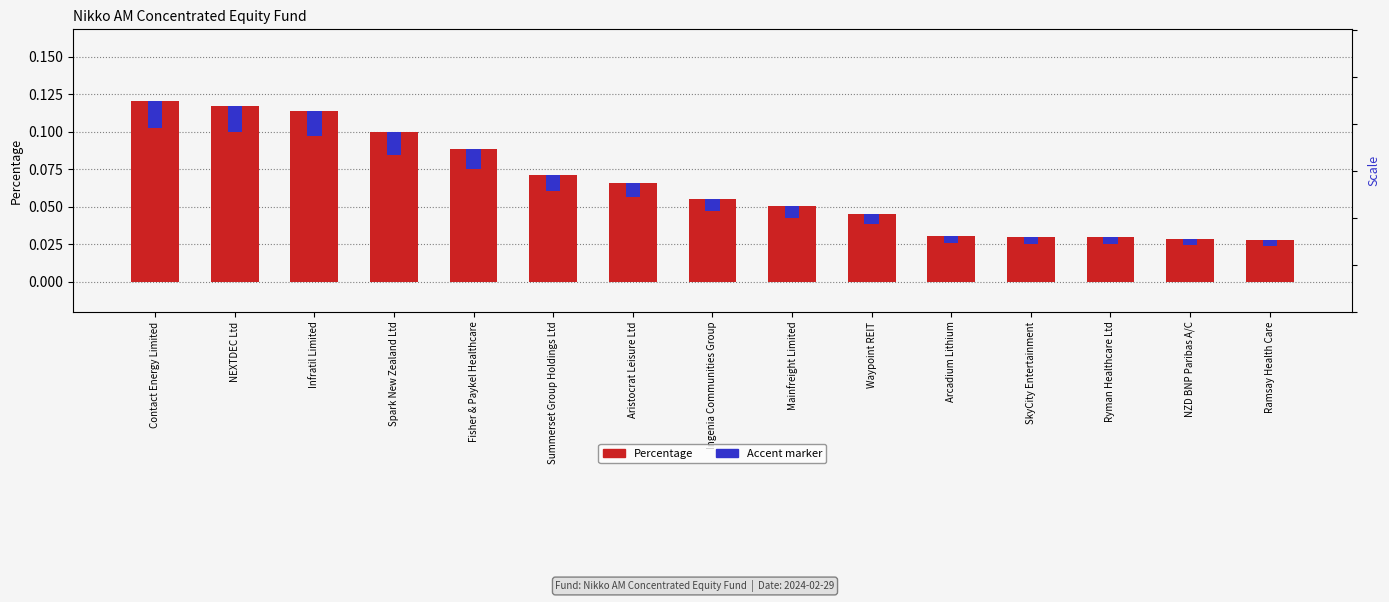

Is it true that Accent marker equals 0.0 at NZD BNP Paribas A/C?

False